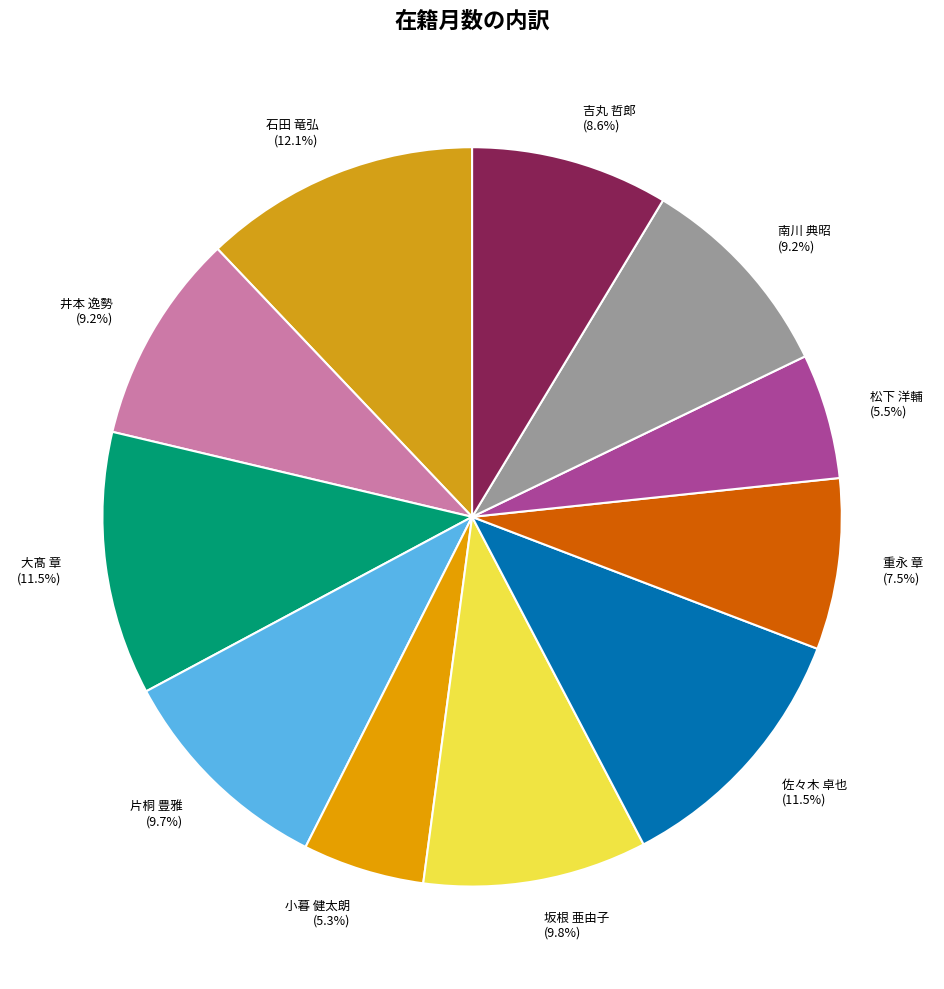

What percentage is the 井本 逸勢 slice, to the nearest percent?

9%